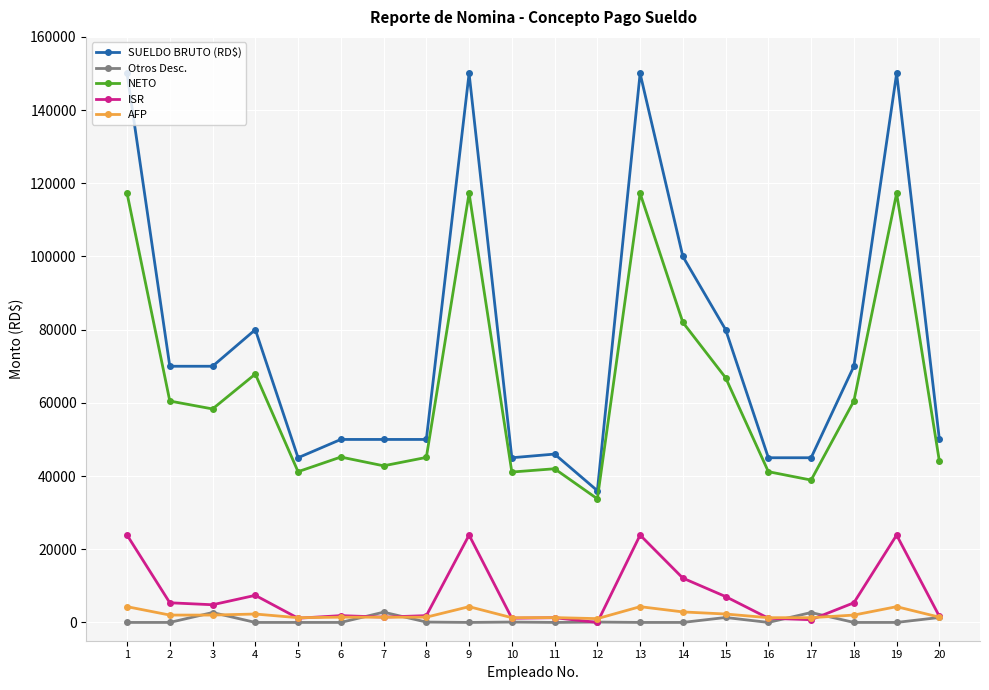

Is the value of SUELDO BRUTO (RD$) at 2 greater than the value of ISR at 14?

Yes